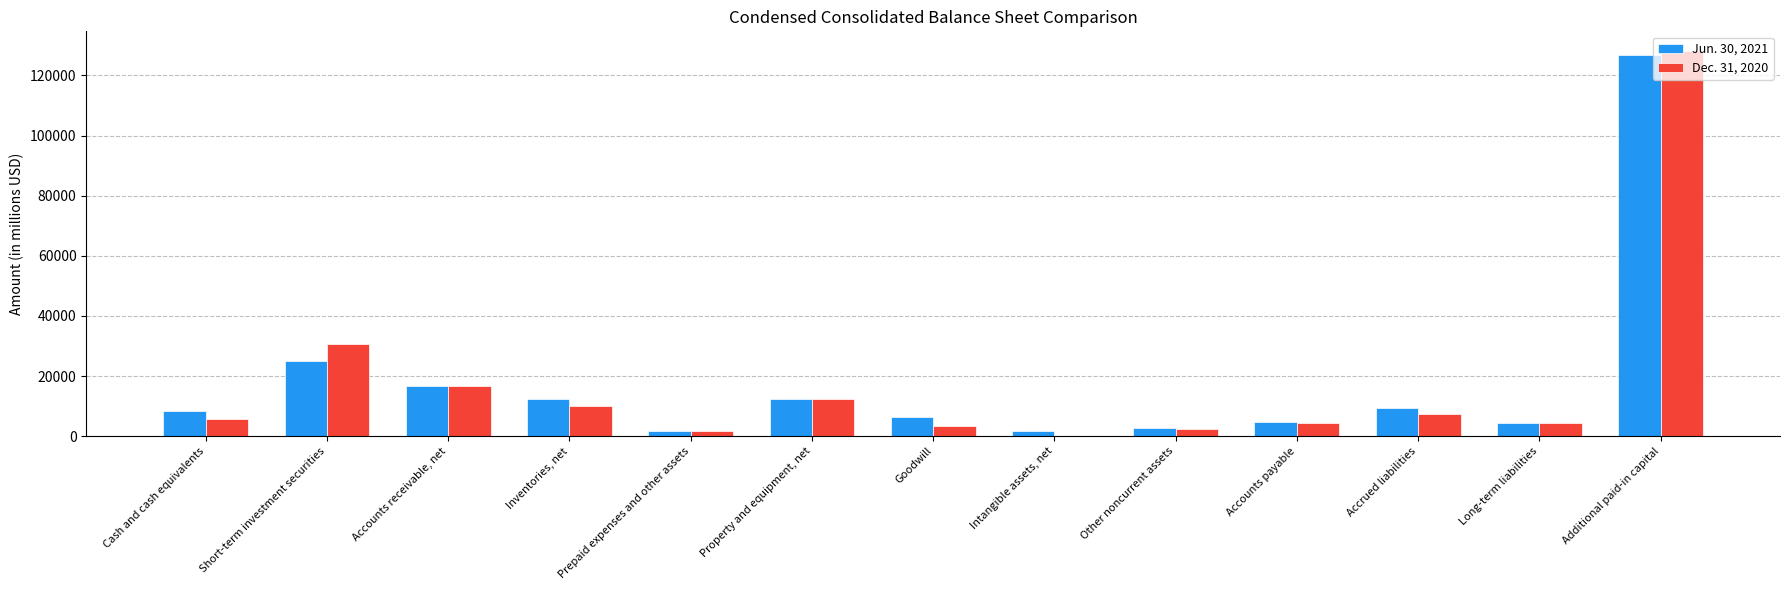

What is the total value across all series at Short-term investment securities?

55584